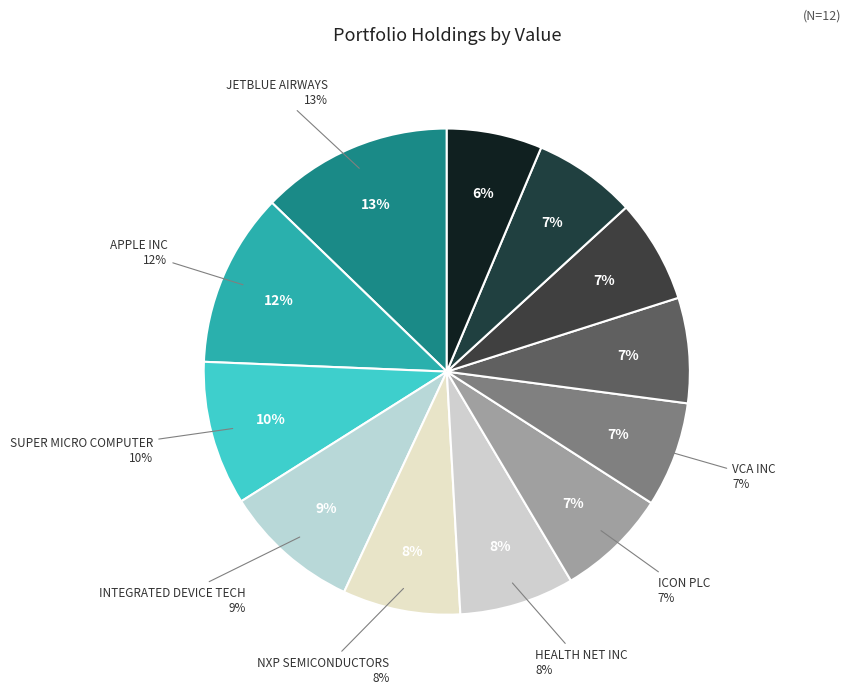

Is the sum of JETBLUE AIRWAYS and VCA INC greater than half?

No